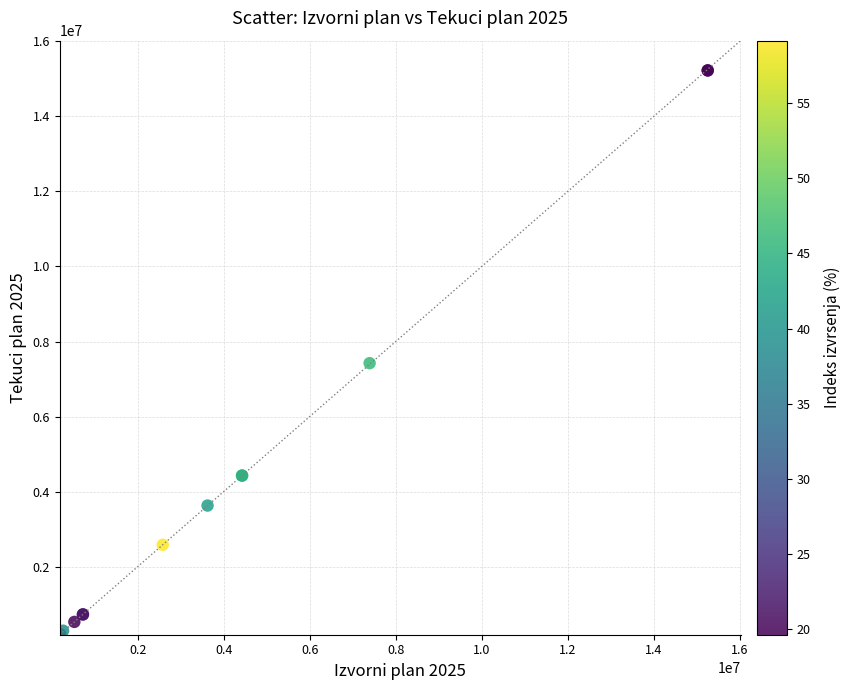

What Y value in the scatter plot is closest to 7710146?

7422911.0